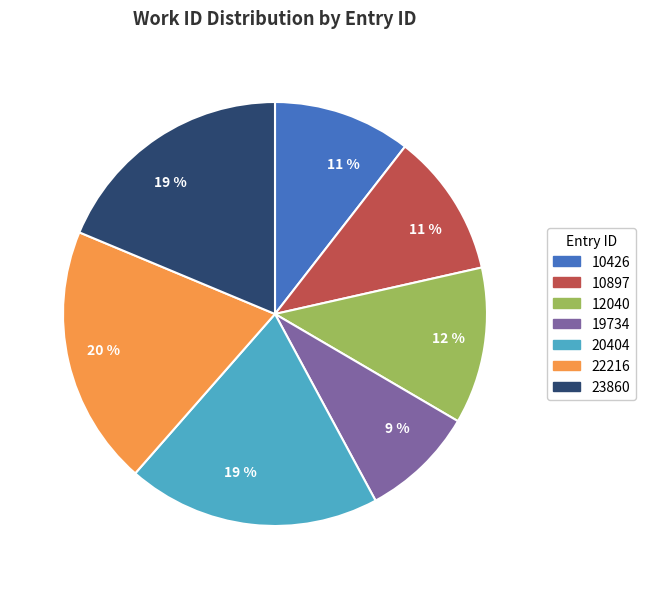

Count the number of slices in the pie.

7